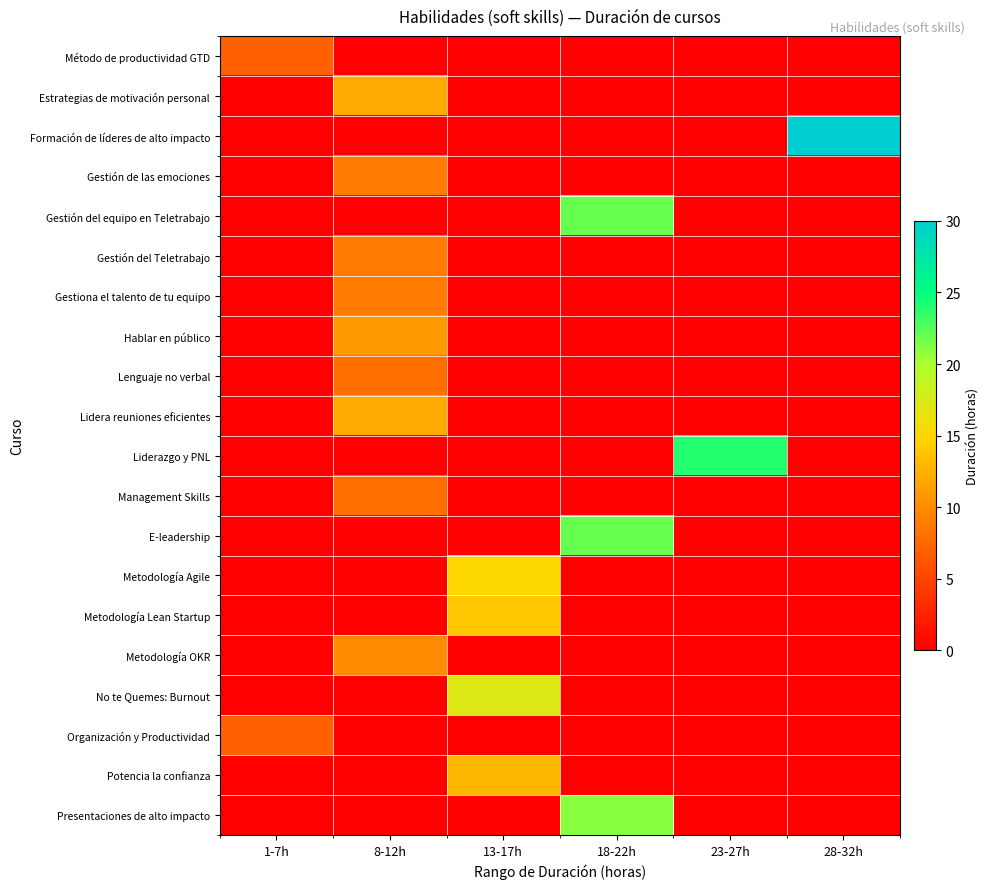

At which category is the sum across all series the highest?

8-12h